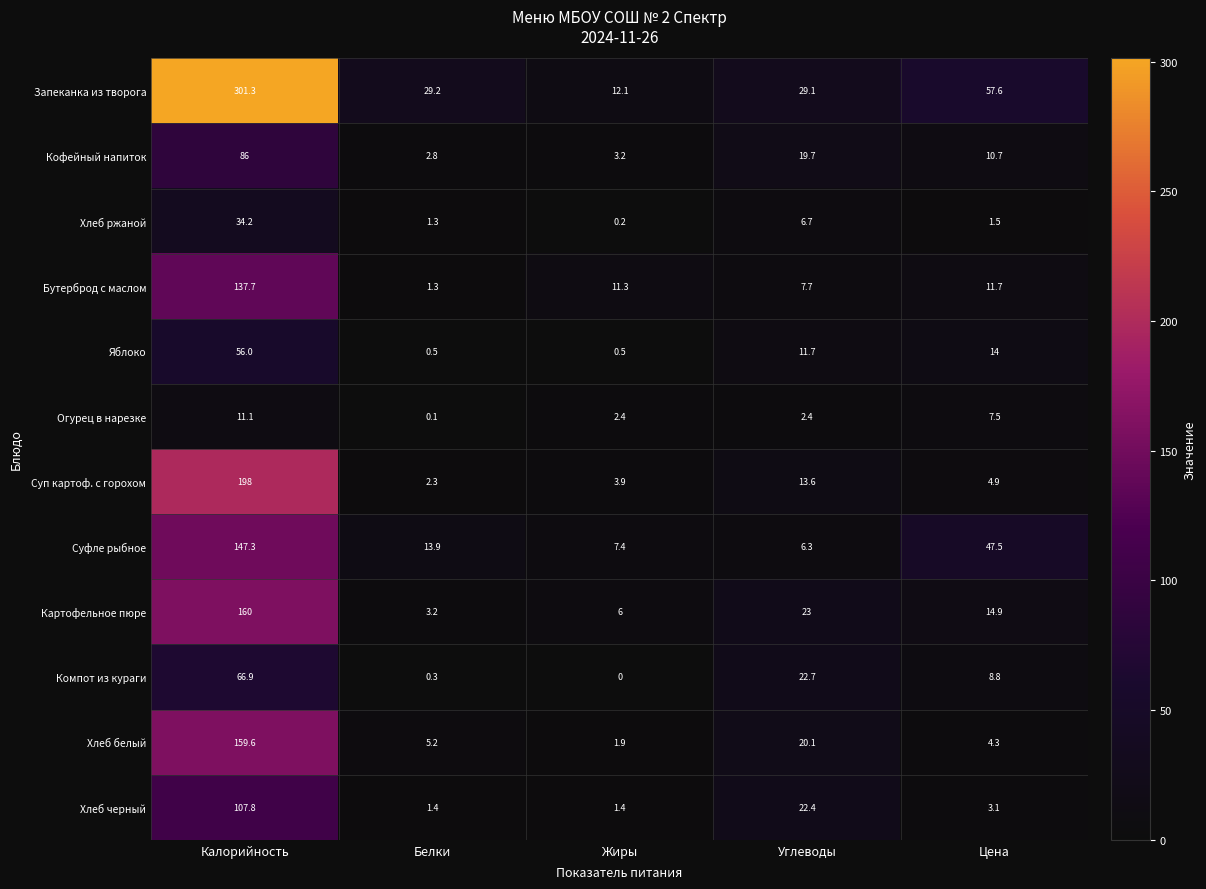

What is the greatest value displayed?

301.3